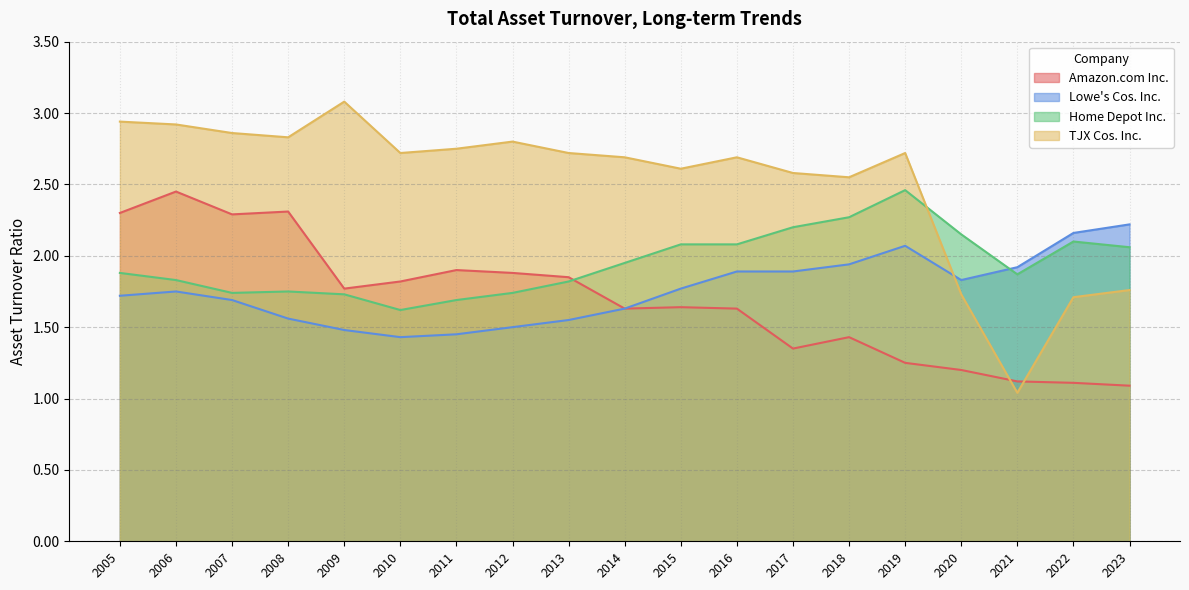

What value does the TJX Cos. Inc. series have at 2013?

2.7